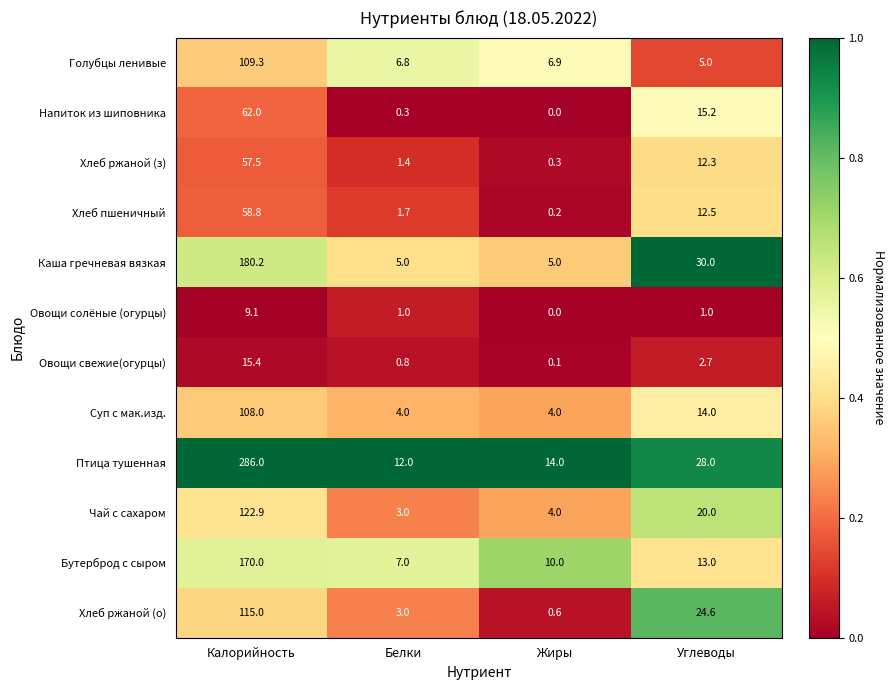

Between Белки and Углеводы, which series saw the biggest shift?

Каша гречневая вязкая